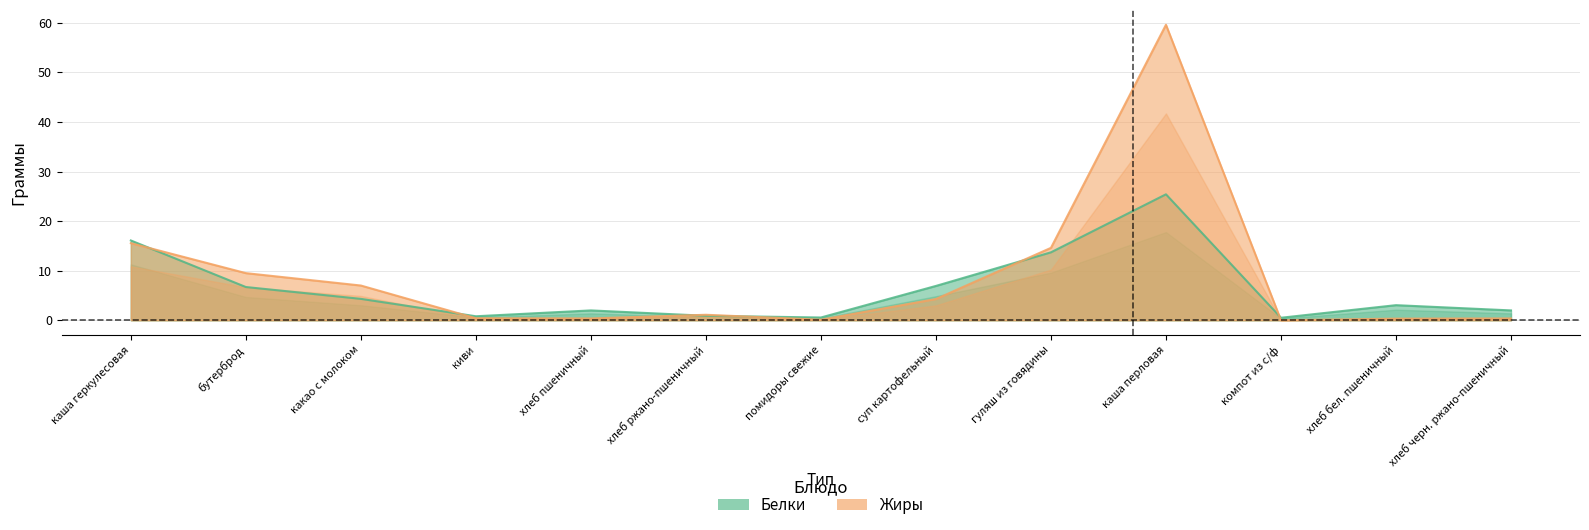

Does the chart have visible grid lines?

Yes